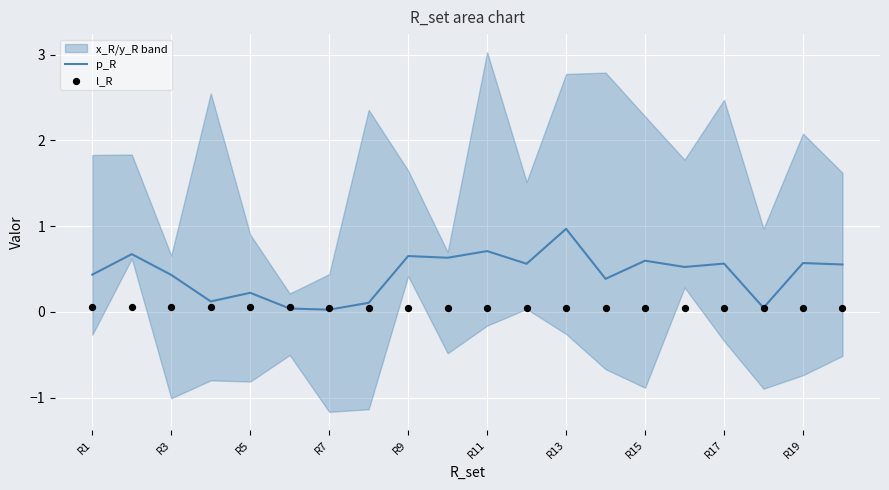

The p_R series shows 0.0 at R7. True or false?

True